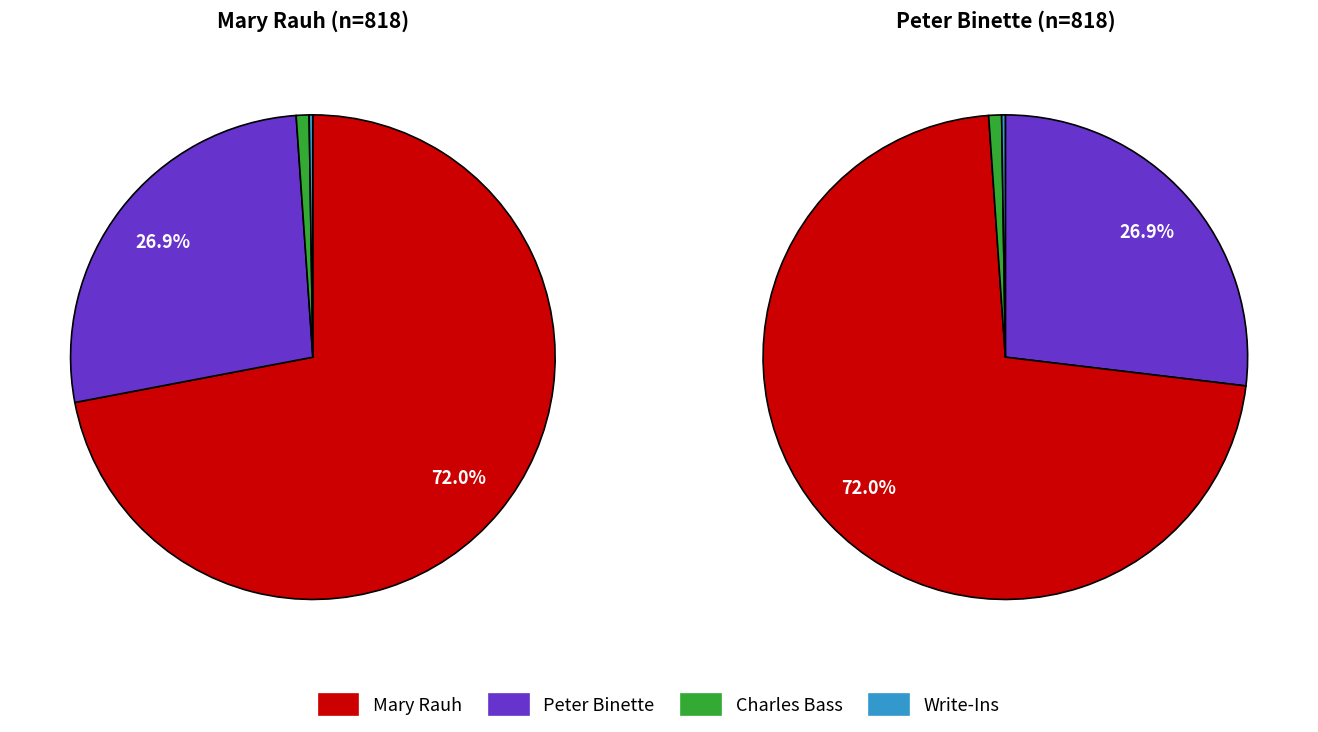

The Bennington slice represents 1% of the pie. True or false?

False